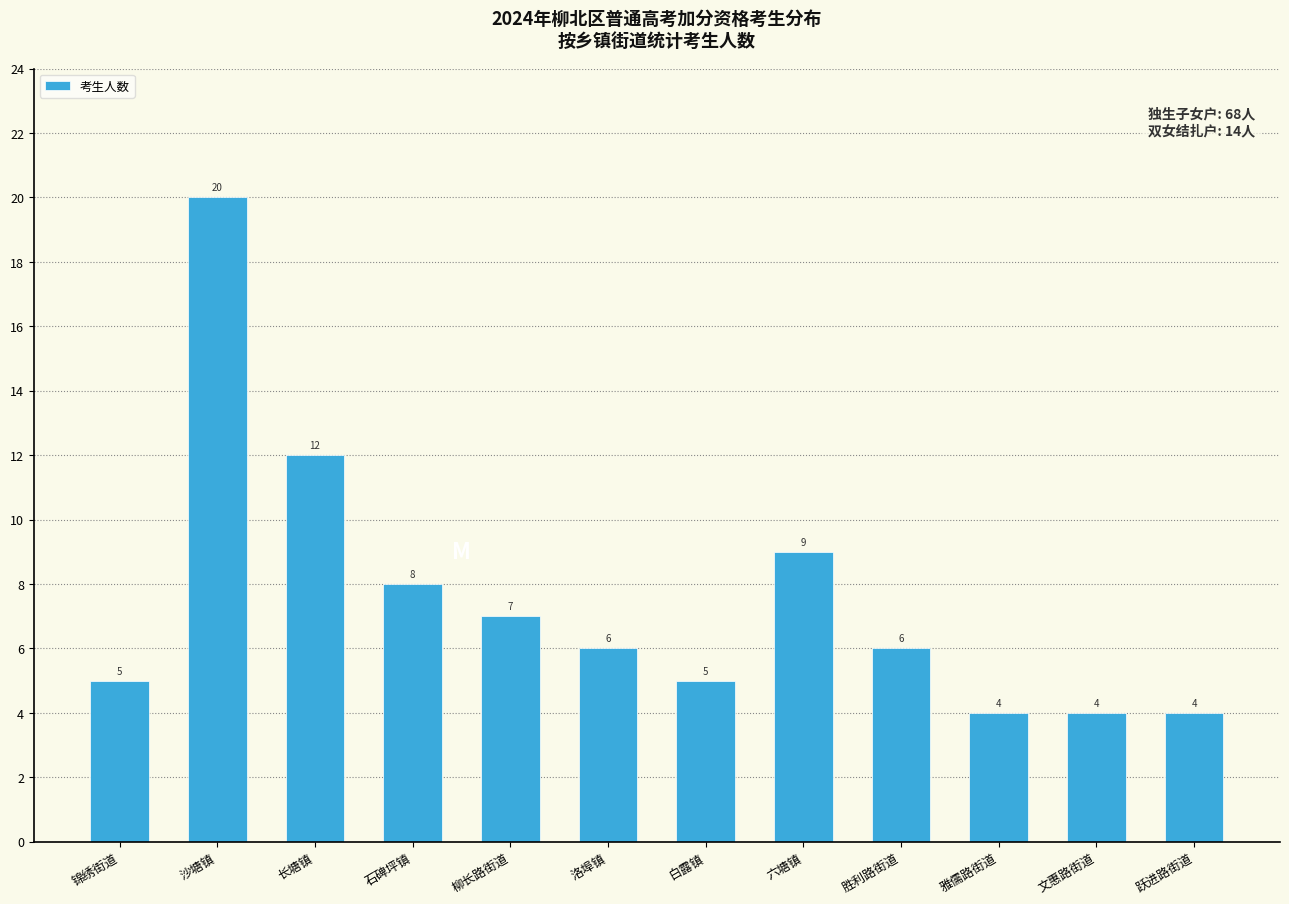

Reading right to left, what are all the values shown in this chart?

跃进路街道=4	文惠路街道=4	雅儒路街道=4	胜利路街道=6	六塘镇=9	白露镇=5	洛埠镇=6	柳长路街道=7	石碑坪镇=8	长塘镇=12	沙塘镇=20	锦绣街道=5